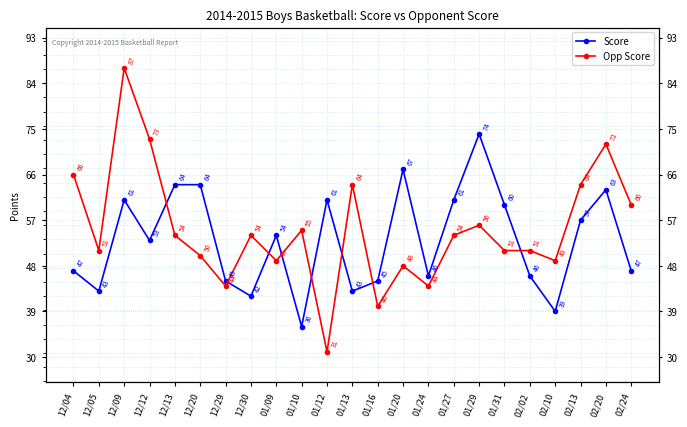

How many values in the Opp Score series are below 54?

11